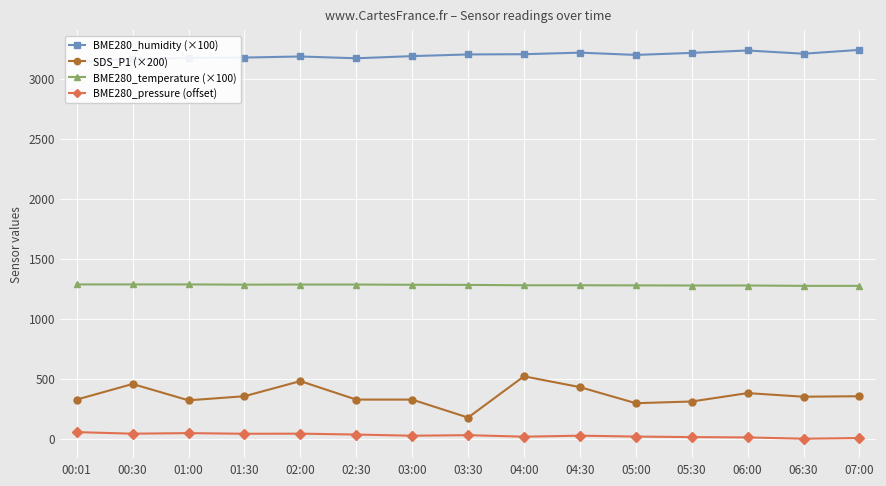

What are all the series names shown in the legend?

BME280_humidity (×100), SDS_P1 (×200), BME280_temperature (×100), BME280_pressure (offset)